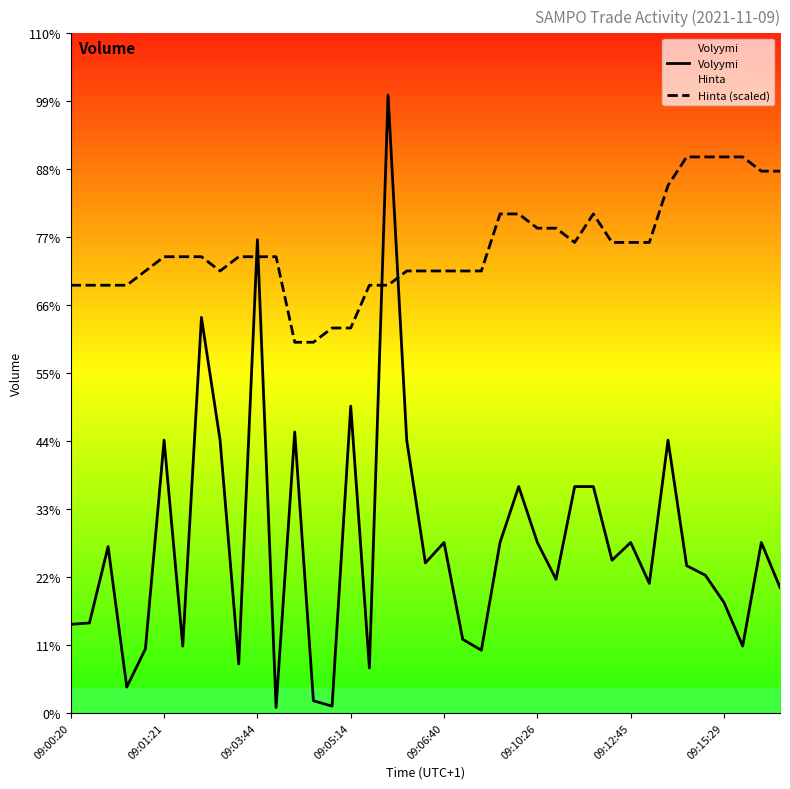

Is this an area chart (filled region under the line)?

No